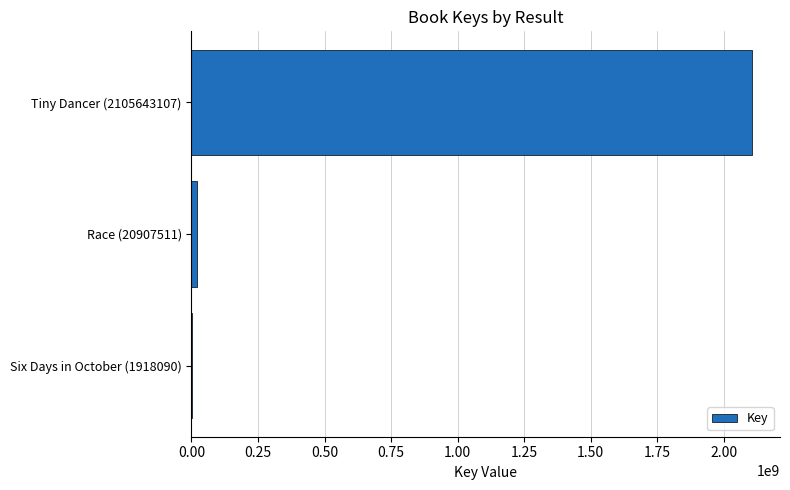

Reading top to bottom, list all the values displayed in this chart.

Tiny Dancer (2105643107)=2105643107	Race (20907511)=20907511	Six Days in October (1918090)=1918090